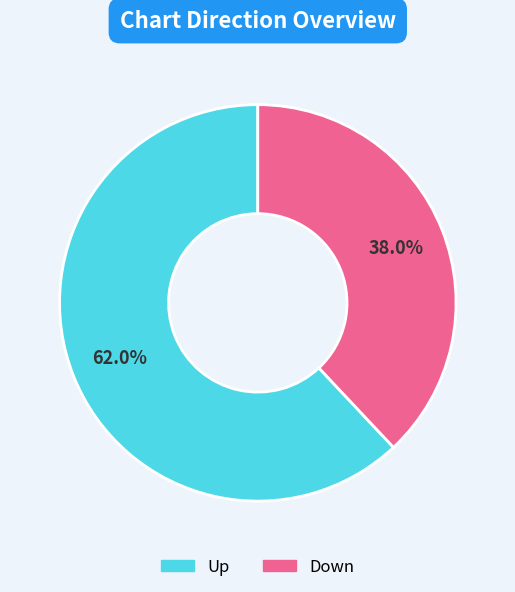

Which category has the smallest portion of the pie?

down